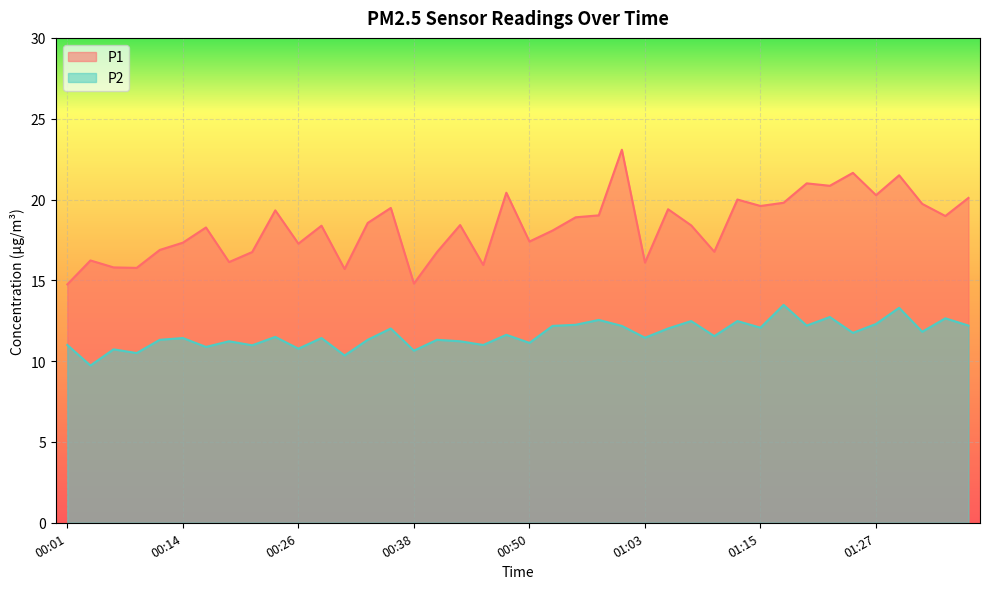

Between 00:01 and 01:25, which is larger?

01:25